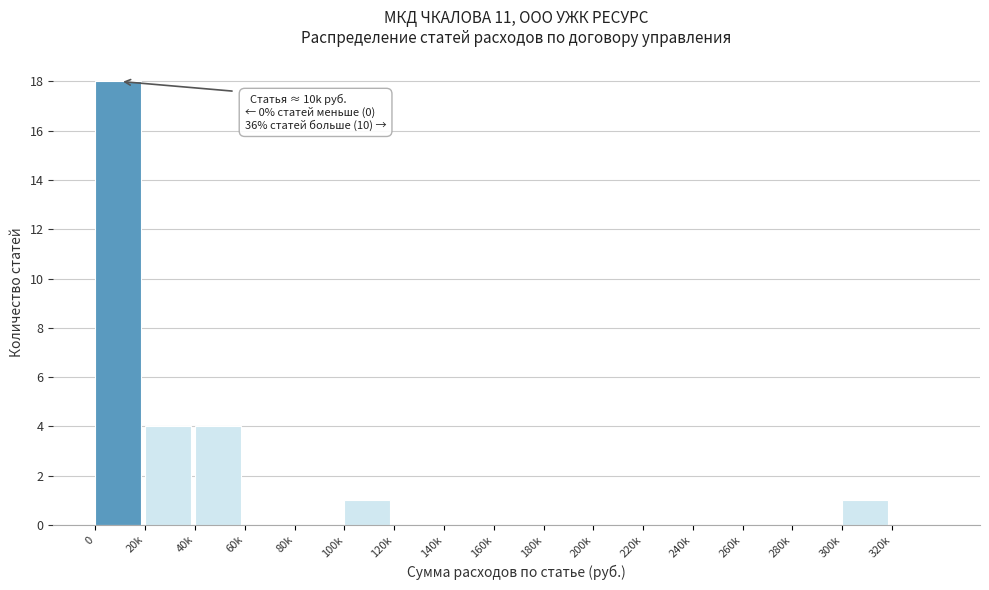

Reading right to left, transcribe all the data shown in this chart.

320k=0	300k=1	280k=0	260k=0	240k=0	220k=0	200k=0	180k=0	160k=0	140k=0	120k=0	100k=1	80k=0	60k=0	40k=4	20k=4	0=18